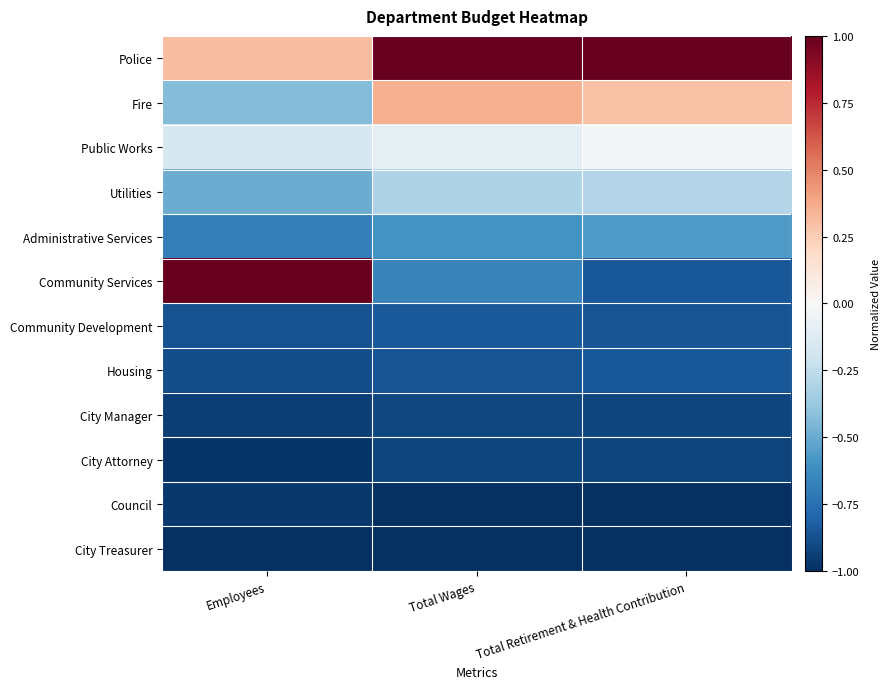

Which series has the largest total across all categories?

Police